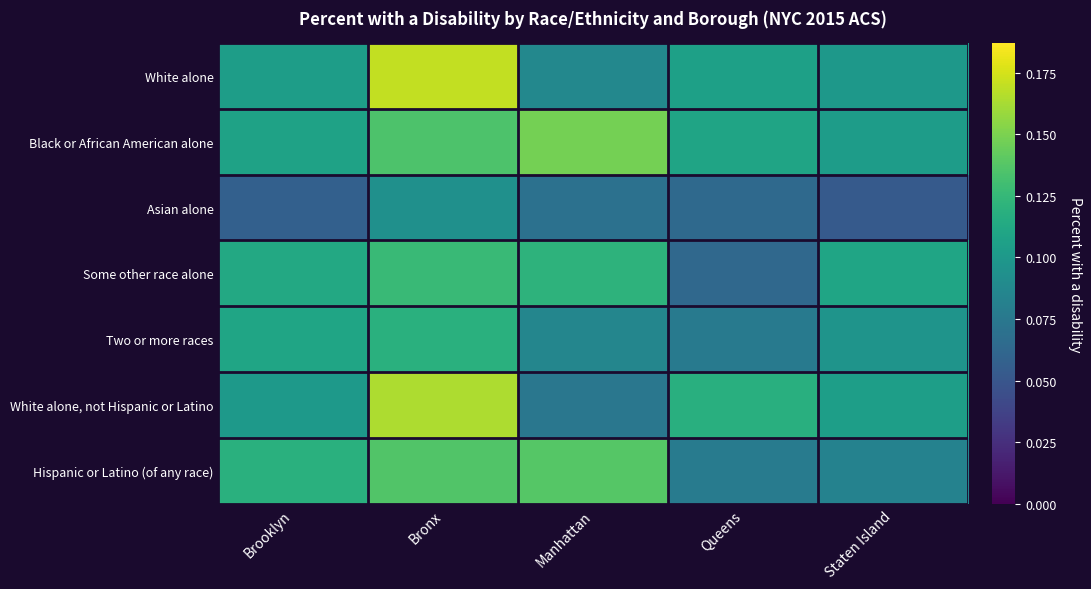

Reading left to right, what are all the values shown in this chart?

White alone: Brooklyn=0.1	Bronx=0.2	Manhattan=0.1	Queens=0.1	Staten Island=0.1
Black or African American alone: Brooklyn=0.1	Bronx=0.1	Manhattan=0.1	Queens=0.1	Staten Island=0.1
Asian alone: Brooklyn=0.1	Bronx=0.1	Manhattan=0.1	Queens=0.1	Staten Island=0.1
Some other race alone: Brooklyn=0.1	Bronx=0.1	Manhattan=0.1	Queens=0.1	Staten Island=0.1
Two or more races: Brooklyn=0.1	Bronx=0.1	Manhattan=0.1	Queens=0.1	Staten Island=0.1
White alone, not Hispanic or Latino: Brooklyn=0.1	Bronx=0.2	Manhattan=0.1	Queens=0.1	Staten Island=0.1
Hispanic or Latino (of any race): Brooklyn=0.1	Bronx=0.1	Manhattan=0.1	Queens=0.1	Staten Island=0.1